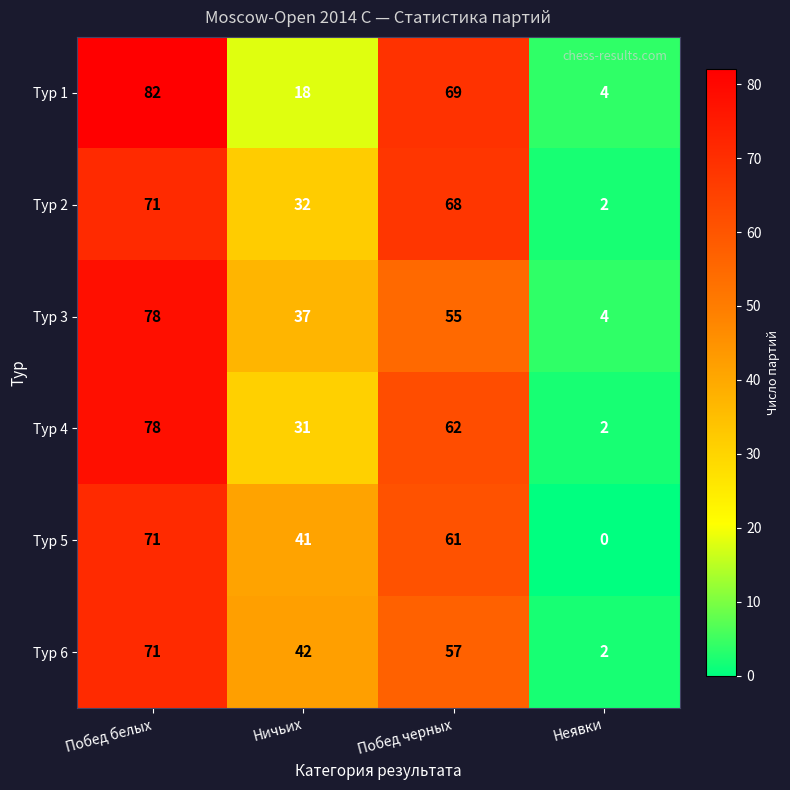

How many series are shown in this chart?

6